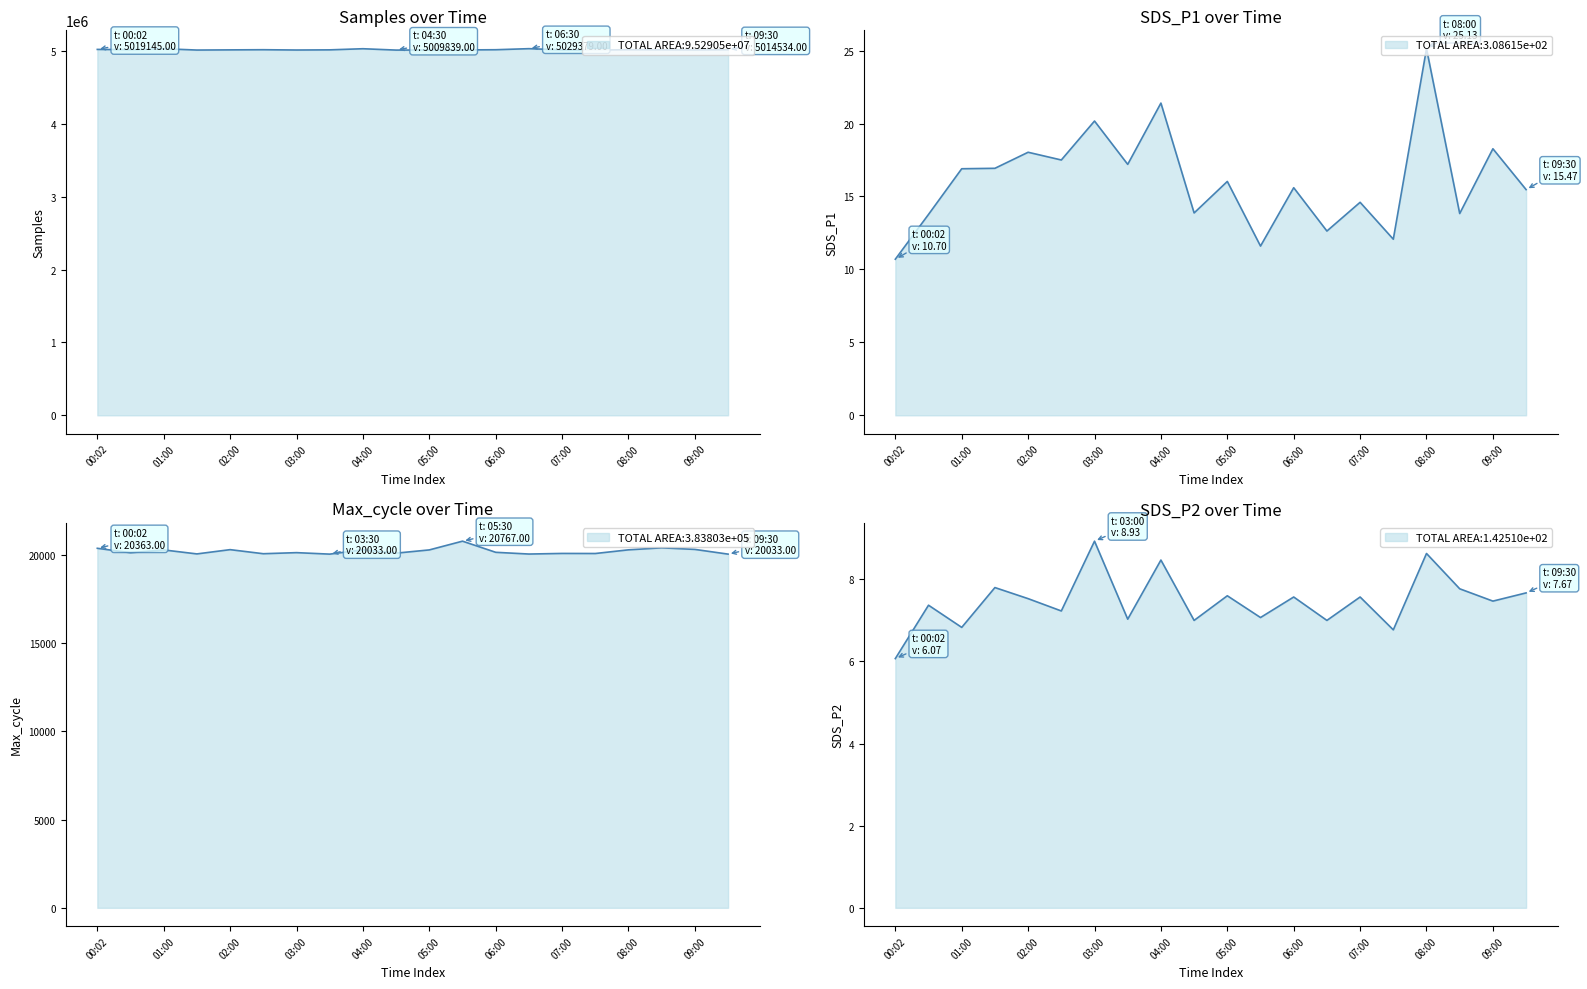

In SDS_P2, how many points are lower than both neighbors (excluding endpoints)?

8